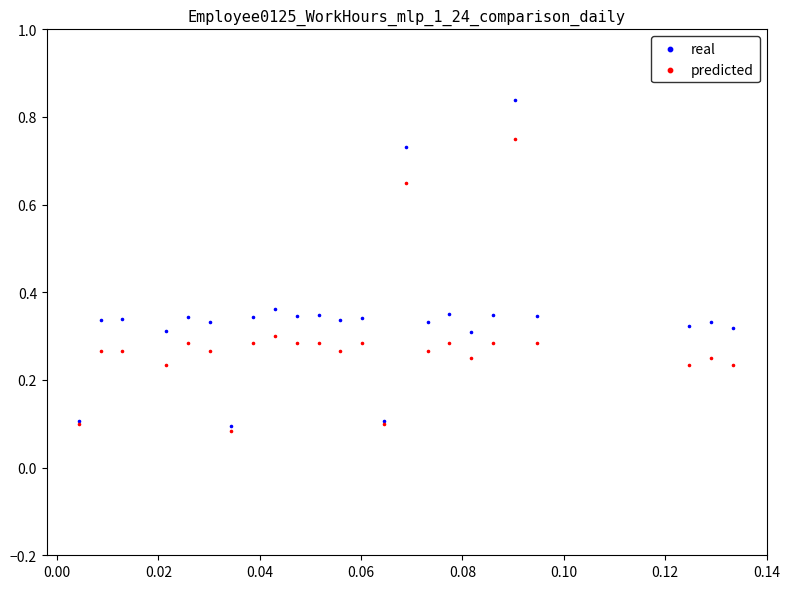

What are all the series names shown in the legend?

real, predicted